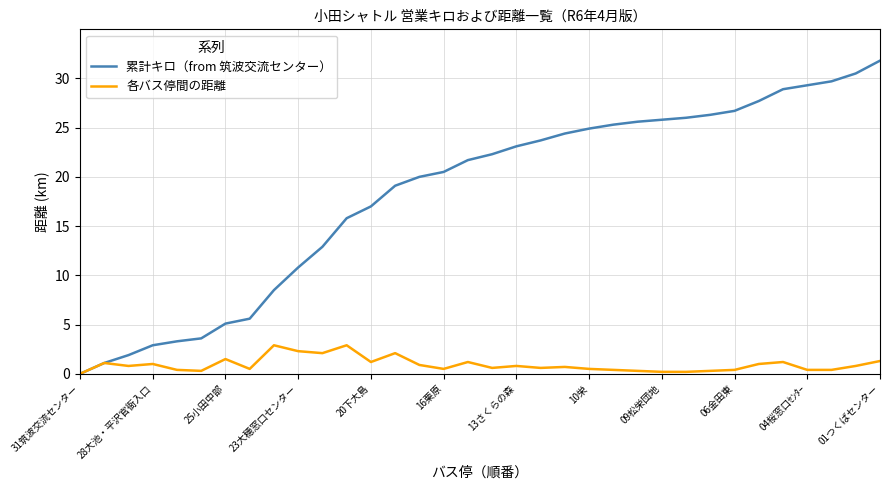

What is the highest value of the 各バス停間の距離 series?

2.9